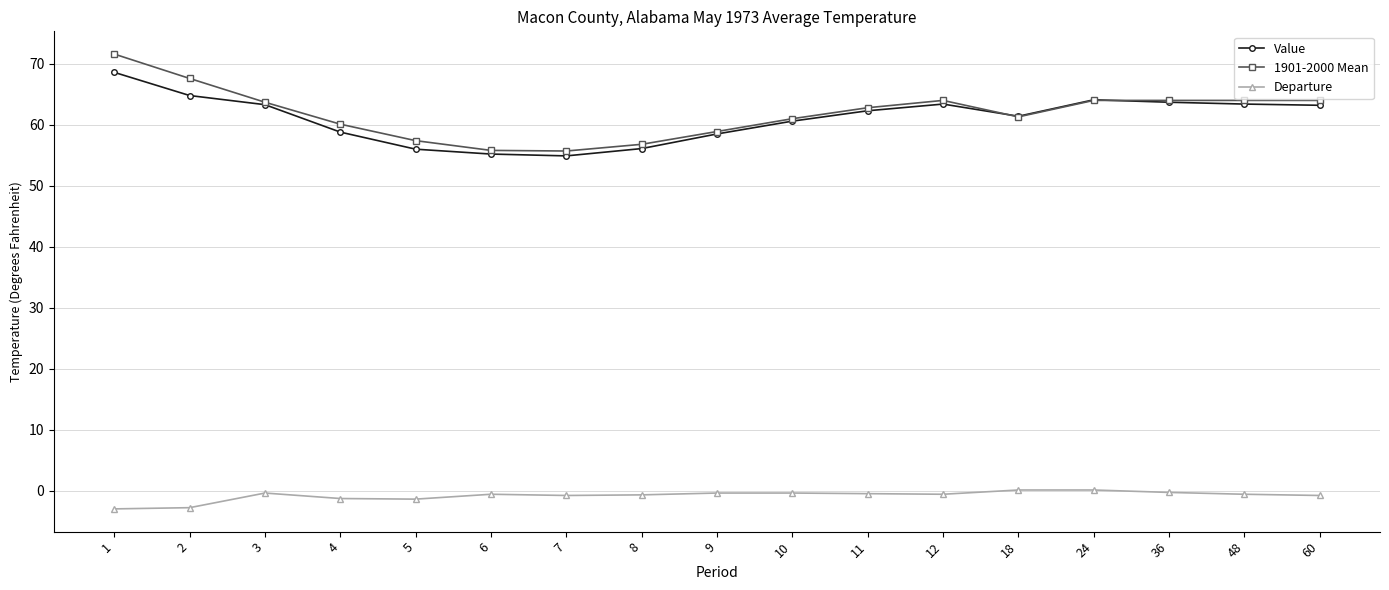

True or false: Departure and Value intersect in this chart.

False